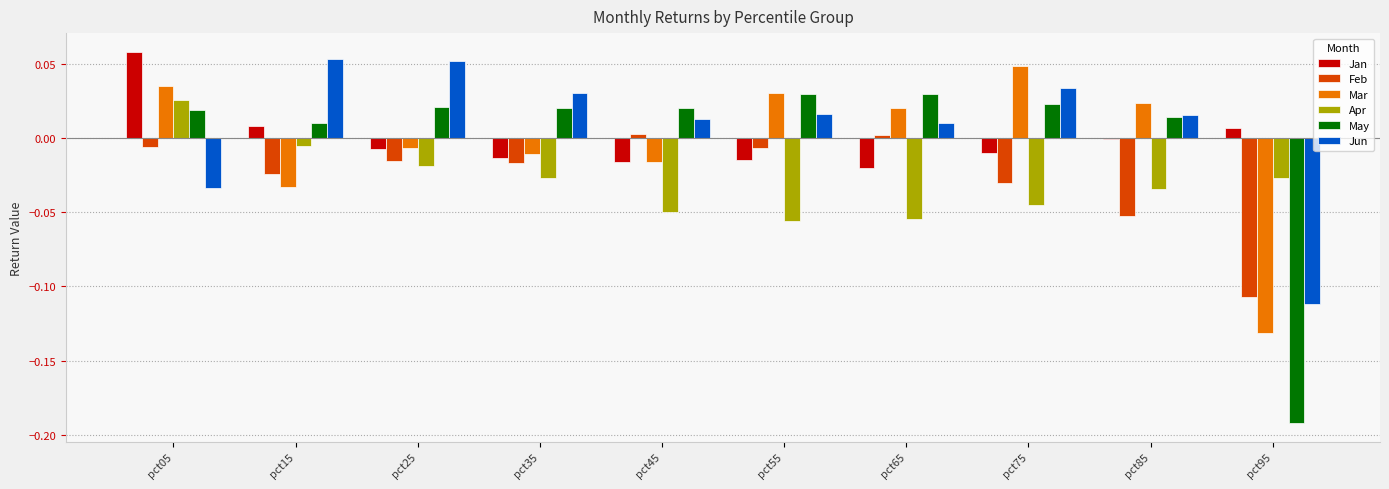

At which category does the chart reach its peak across all series?

pct05